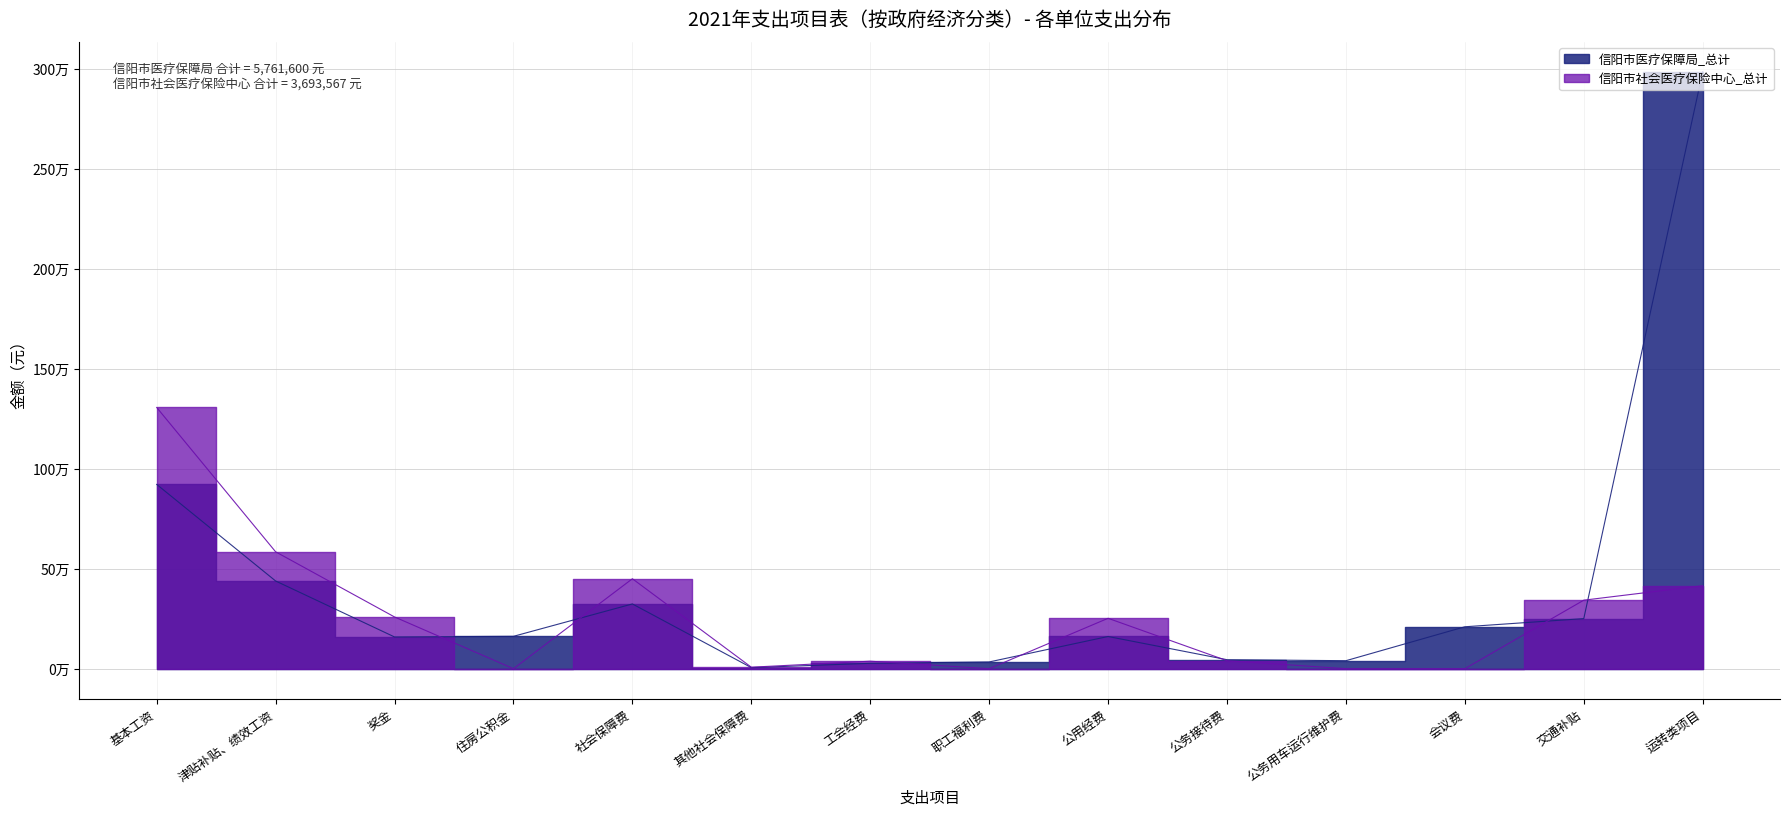

True or false: 信阳市社会医疗保险中心_总计 has a value of 415000 at 运转类项目.

True